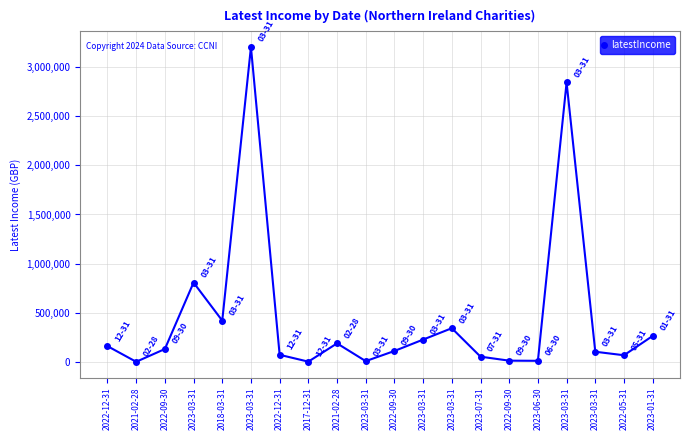

Rank the categories by value from lowest to highest.

2021-02-28, 2017-12-31, 2023-03-31, 2023-06-30, 2022-09-30, 2023-07-31, 2022-05-31, 2022-12-31, 2023-03-31, 2022-09-30, 2022-09-30, 2022-12-31, 2021-02-28, 2023-03-31, 2023-01-31, 2023-03-31, 2018-03-31, 2023-03-31, 2023-03-31, 2023-03-31